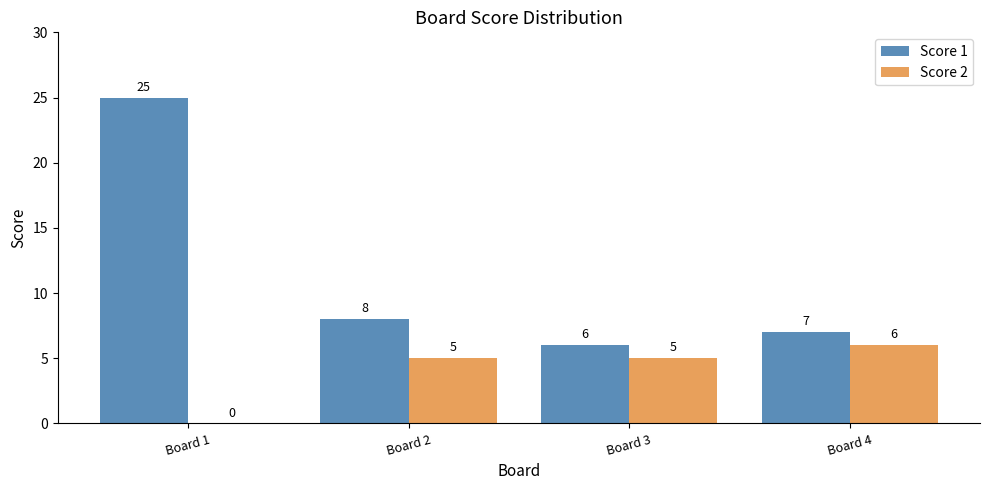

What are all the series names shown in the legend?

Score 1, Score 2